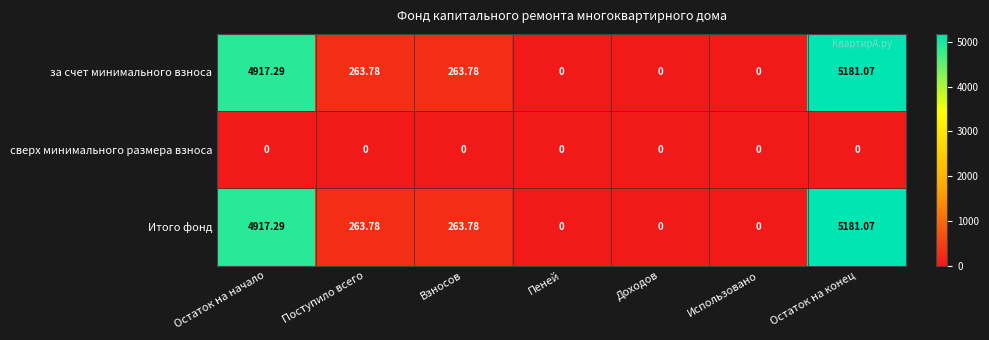

What is the total value across all series at Взносов?

527.6